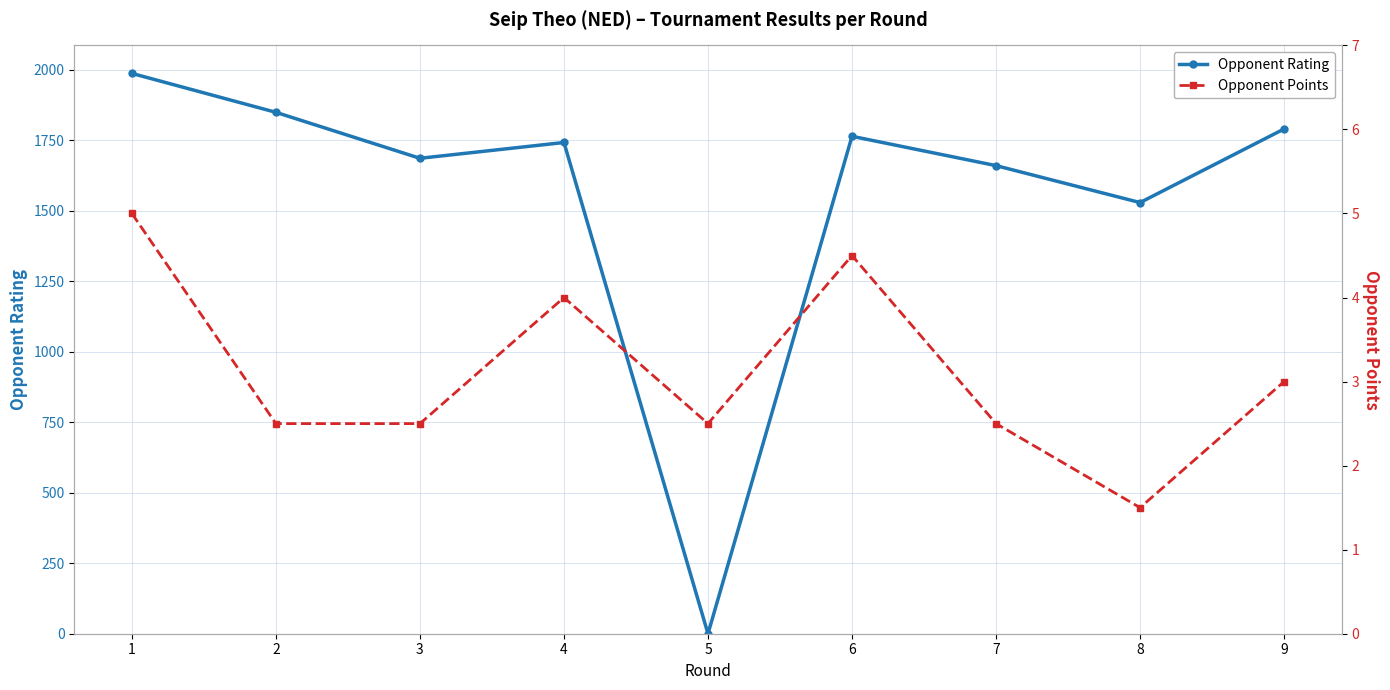

How many data points in Opponent Rating are less than 1742?

4